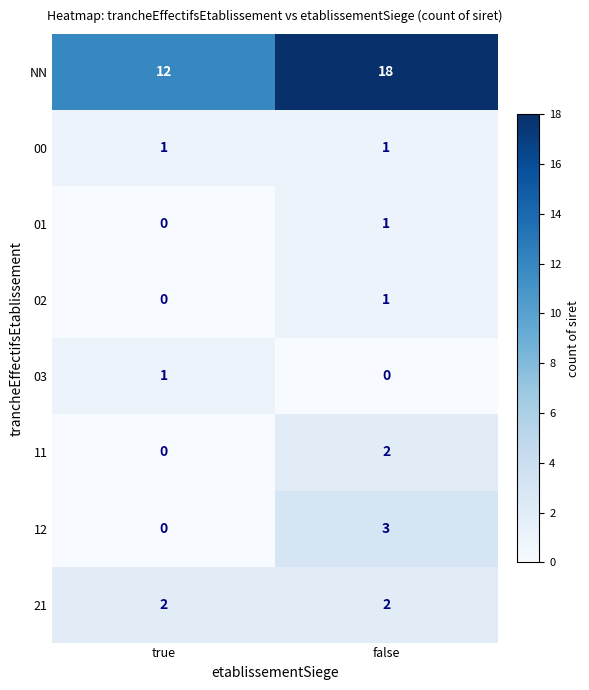

Reading right to left, extract all data points from this chart.

NN: false=18	true=12
00: false=1	true=1
01: false=1	true=0
02: false=1	true=0
03: false=0	true=1
11: false=2	true=0
12: false=3	true=0
21: false=2	true=2